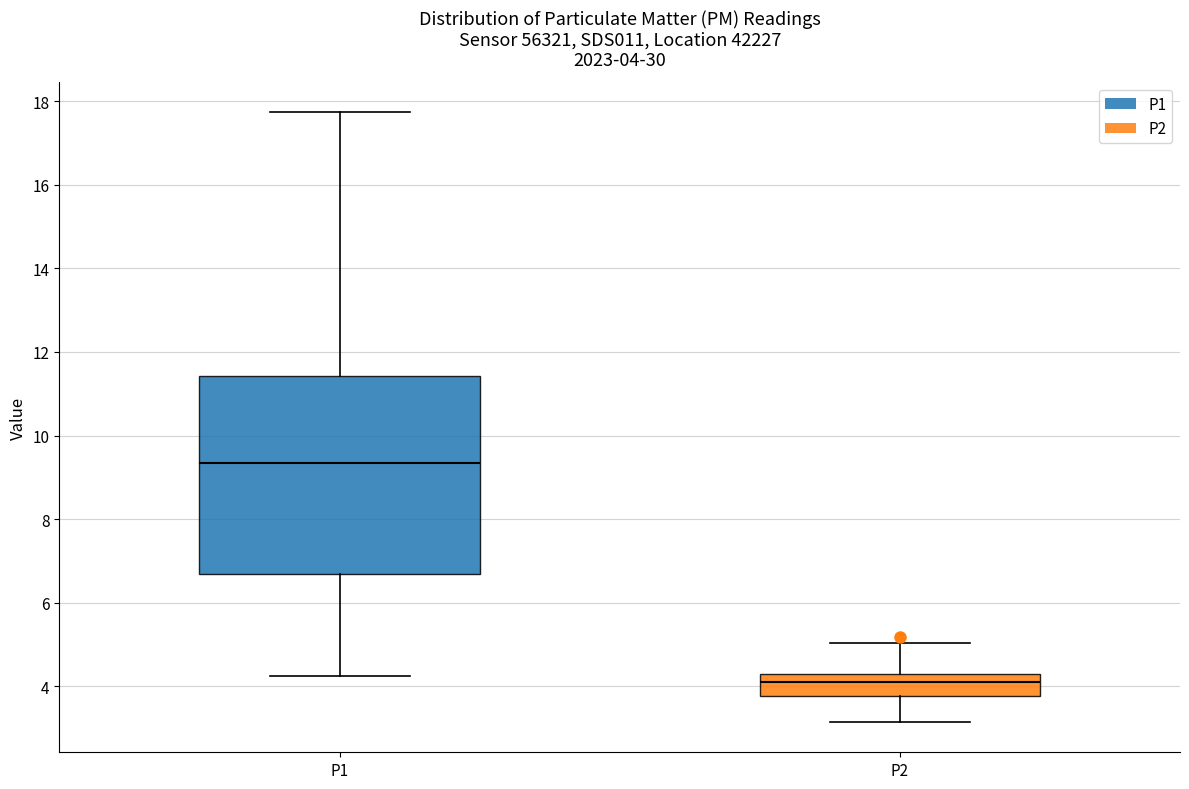

Which box is the tallest, from its lower edge to its upper edge?

P1